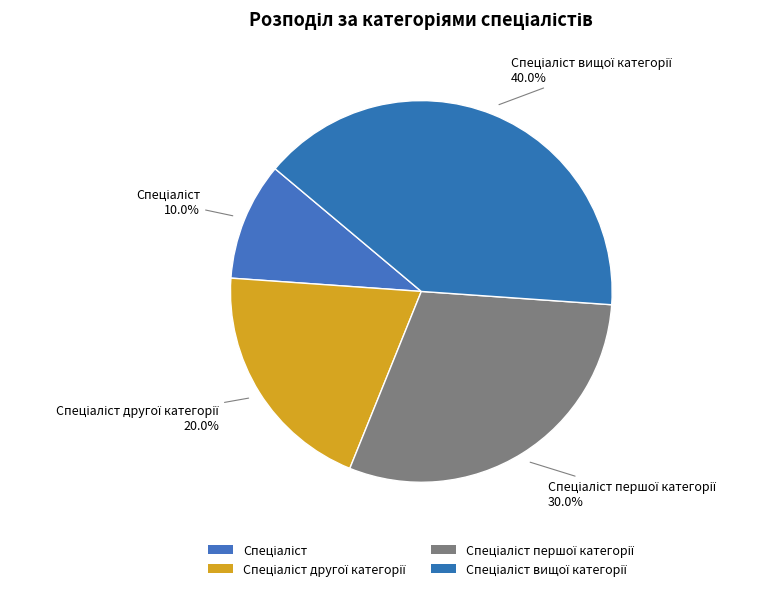

Count the number of slices in the pie.

4